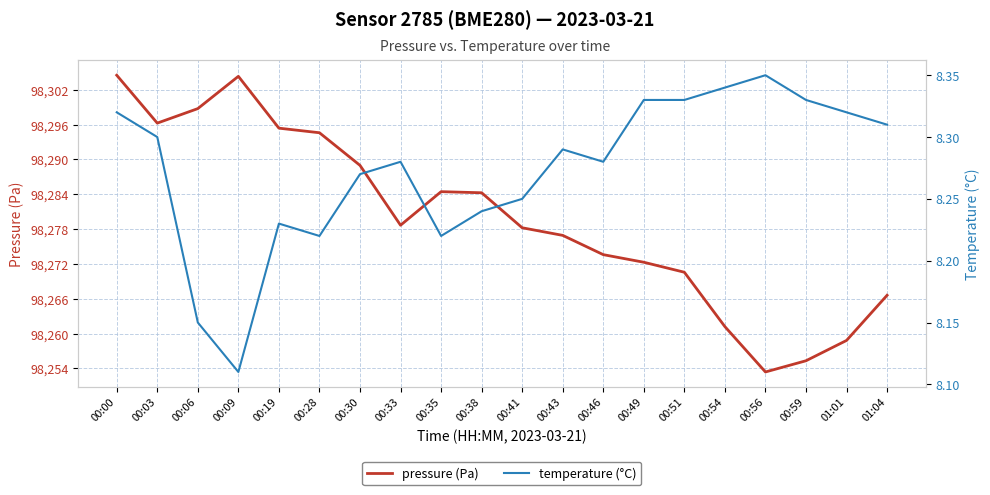

Read the pressure (Pa) value at 00:59.

98255.3